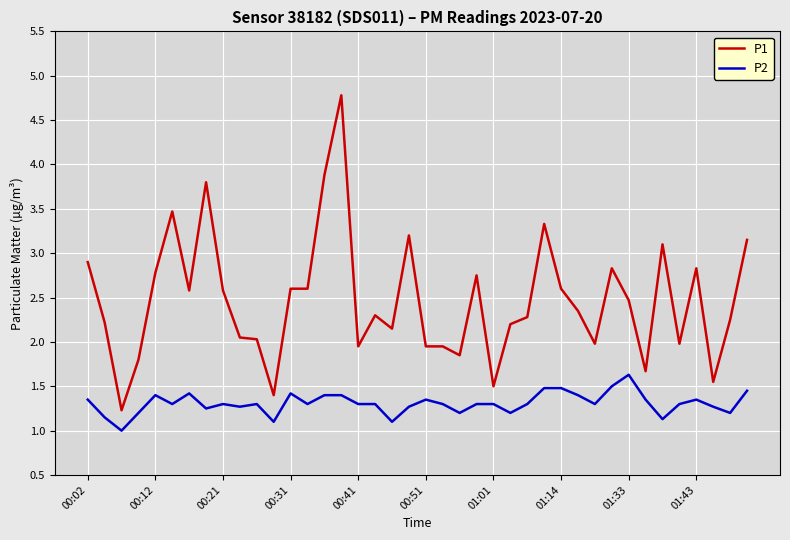

List the series in order of their peak value, highest first.

P1, P2